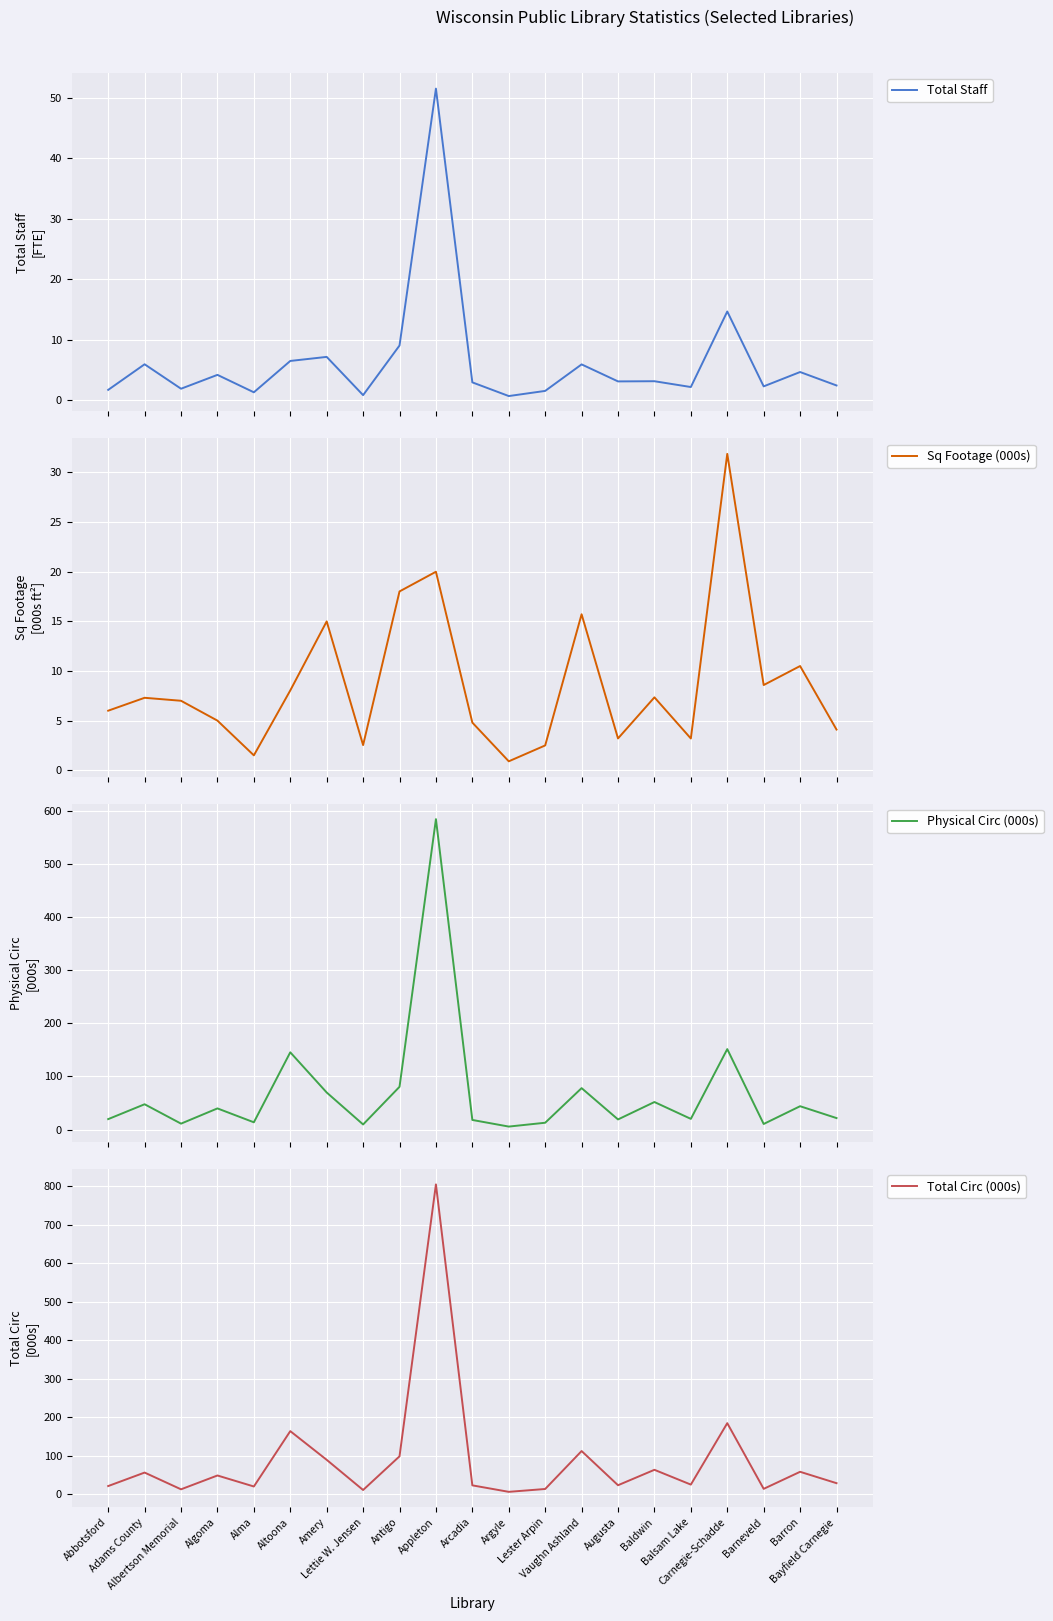

At which category does Total Staff reach its first local valley?

Albertson Memorial